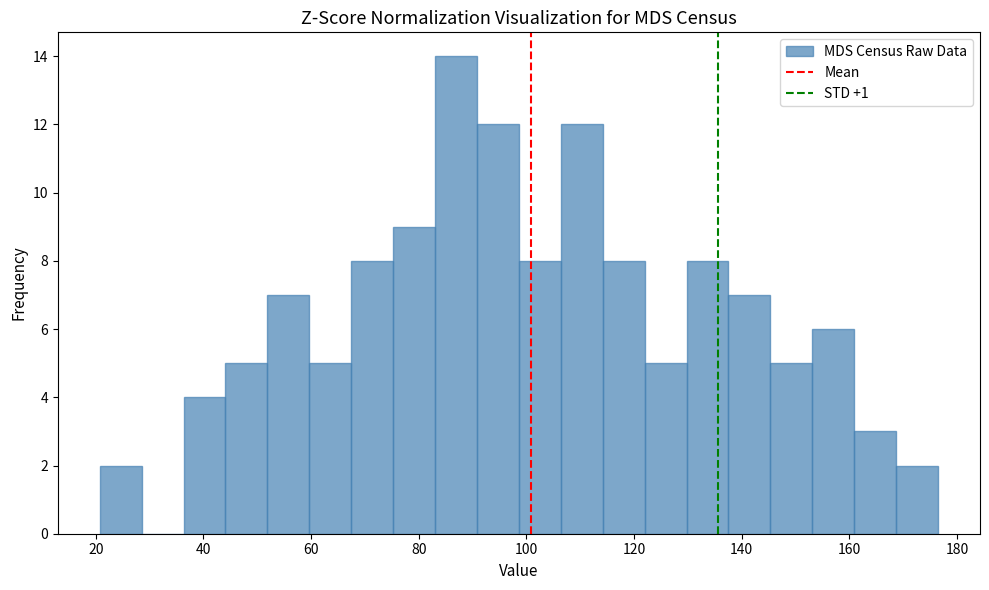

Read against the x-axis, roughly where is the centre of the tallest bar?

86